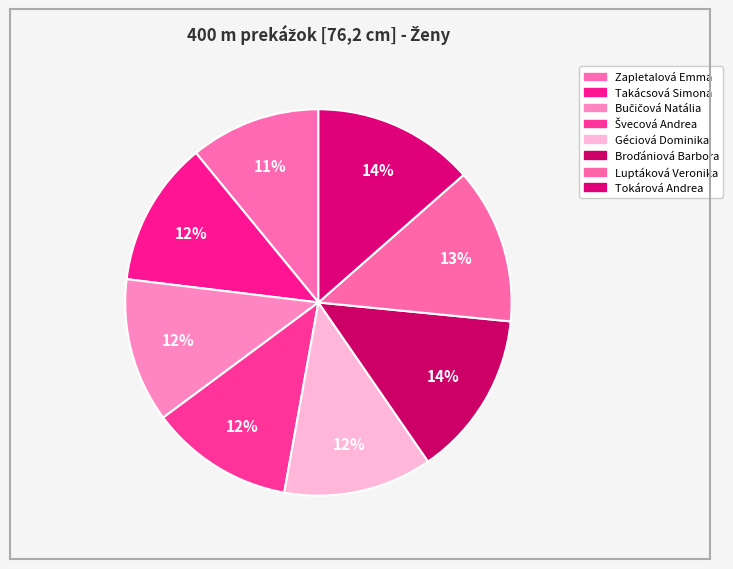

How many segments does this pie chart have?

8